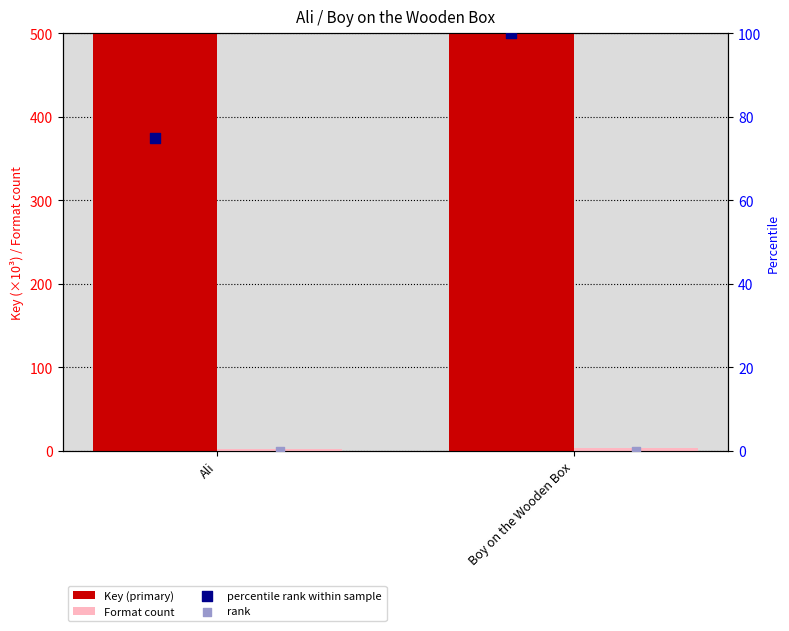

Which series reaches the minimum Y coordinate?

rank